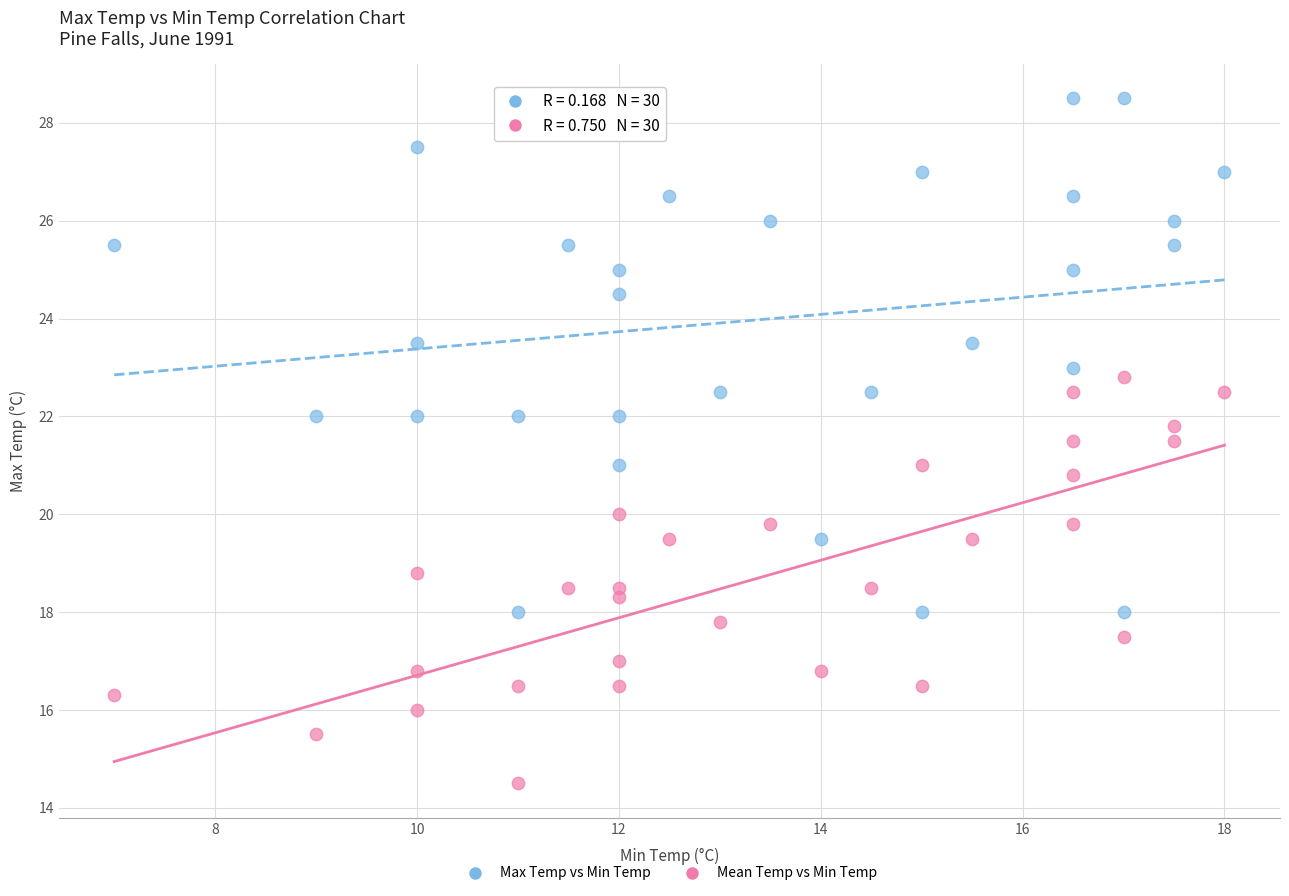

Across all data points, what is the range of Y values (max minus min)?

14.0